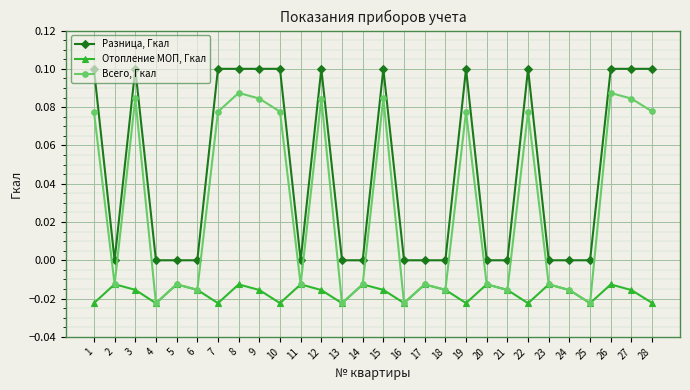

At which category does Всего, Гкал reach its first local peak?

3